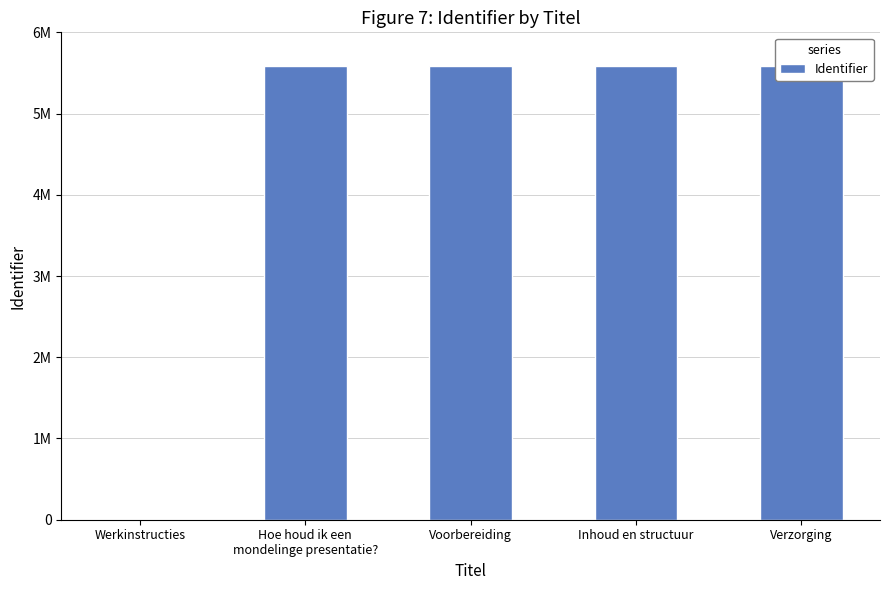

What is the value of the 5th bar from the left?

5587271